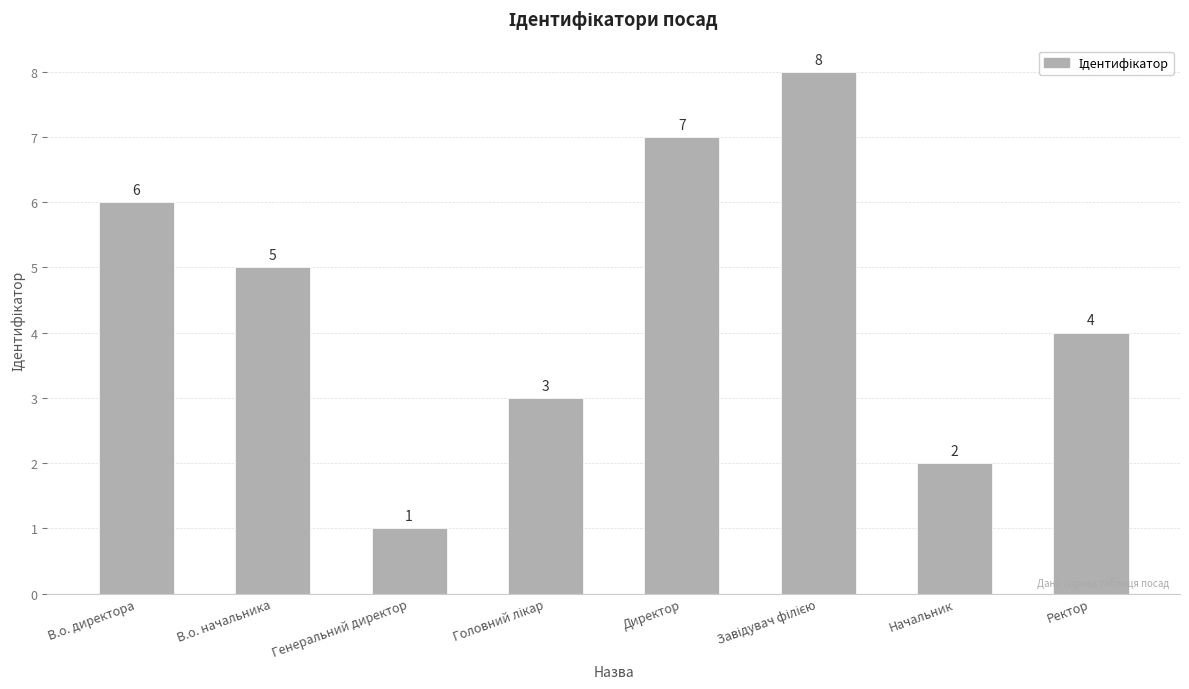

What is the value of the 3rd bar from the left?

1